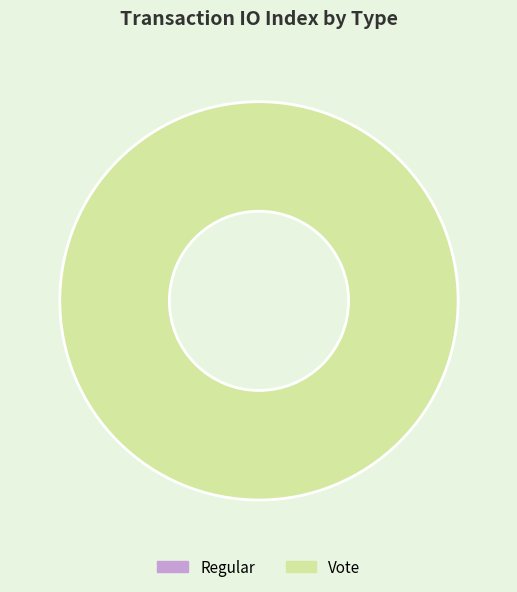

What is the largest slice in the pie chart?

Vote